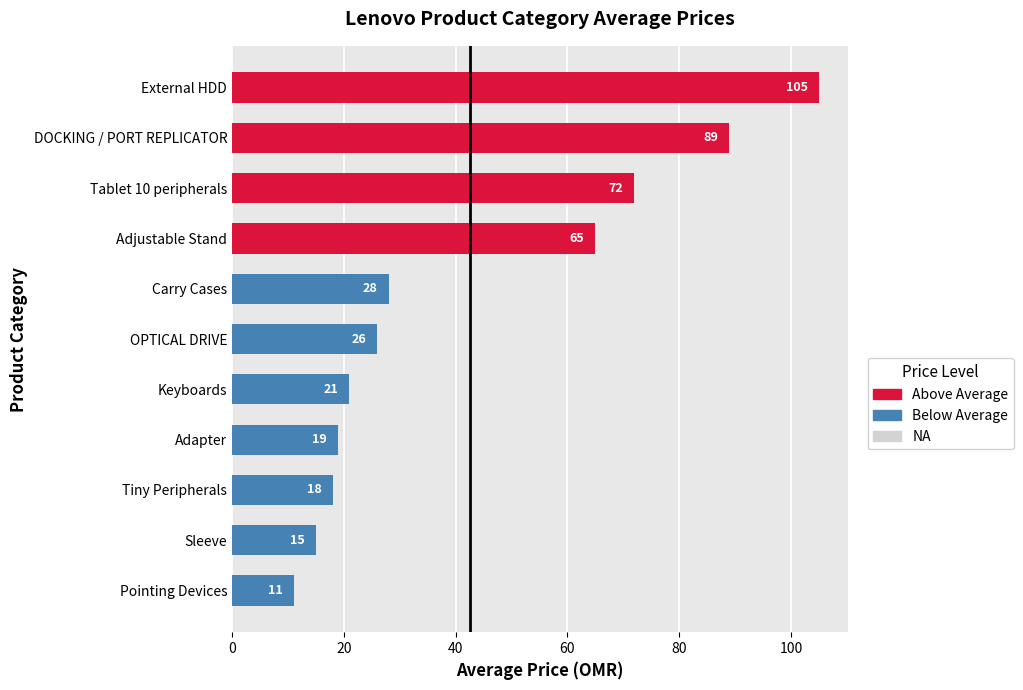

The value at DOCKING / PORT REPLICATOR is 89. True or false?

True